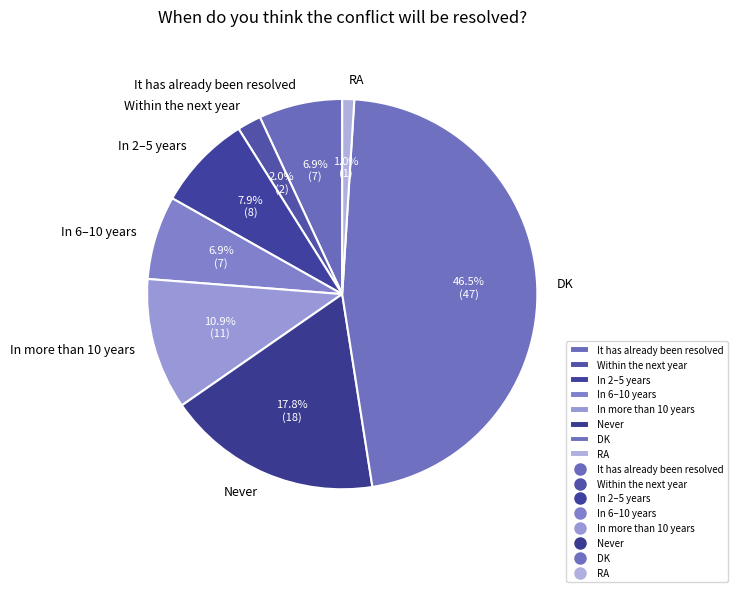

What percentage do In more than 10 years and In 6–10 years together represent?

17.8%